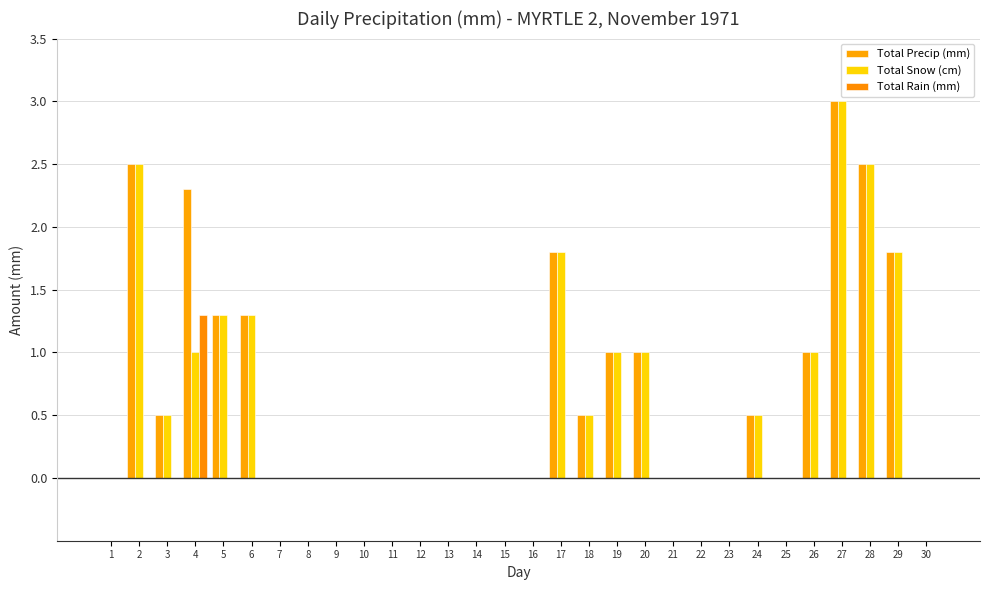

Where is Total Snow (cm) nearest to the value 1?

4